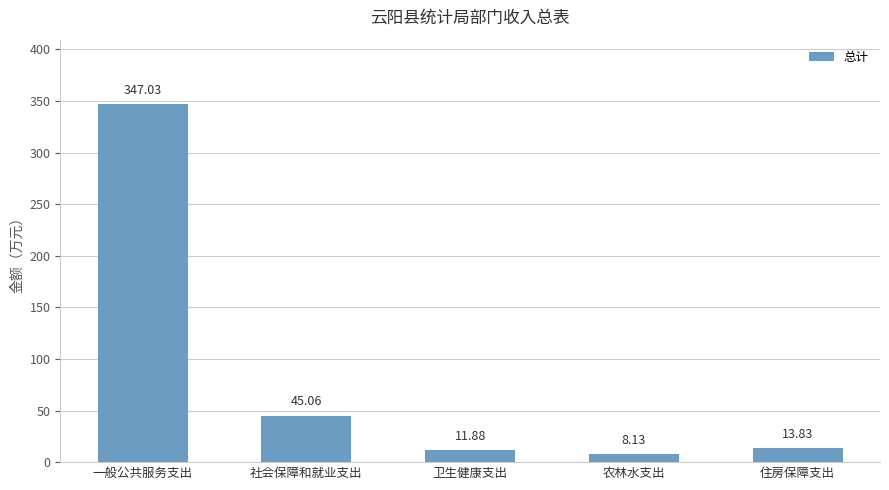

What is the sum of all values?

425.9